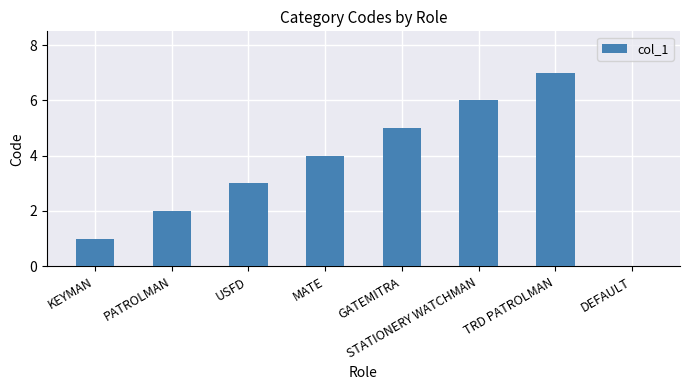

How many distinct data groups are displayed?

1